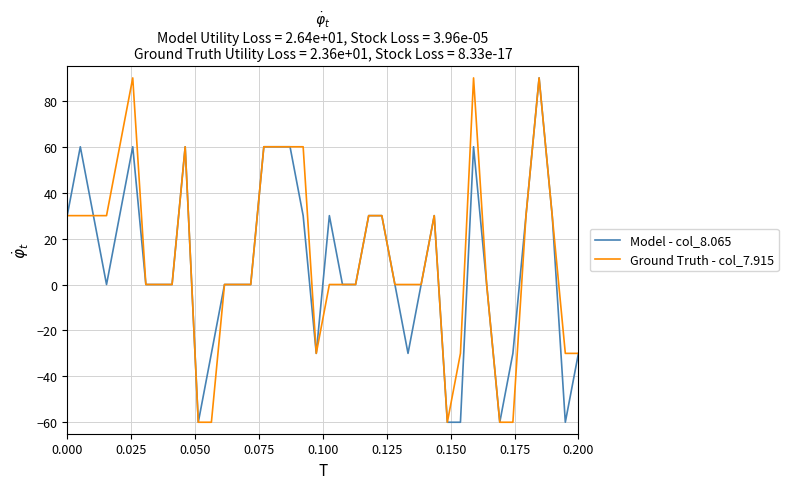

What is the minimum value shown in the chart?

-60